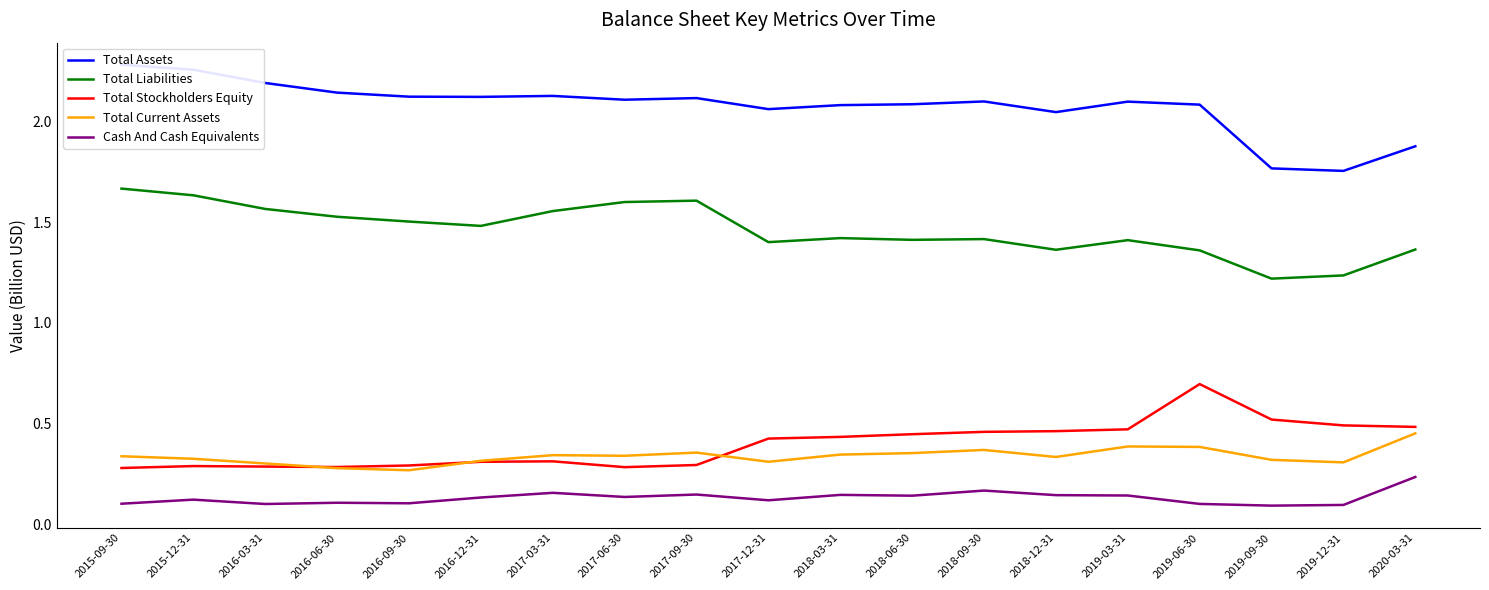

What is the sum of all Total Stockholders Equity values?

7.5